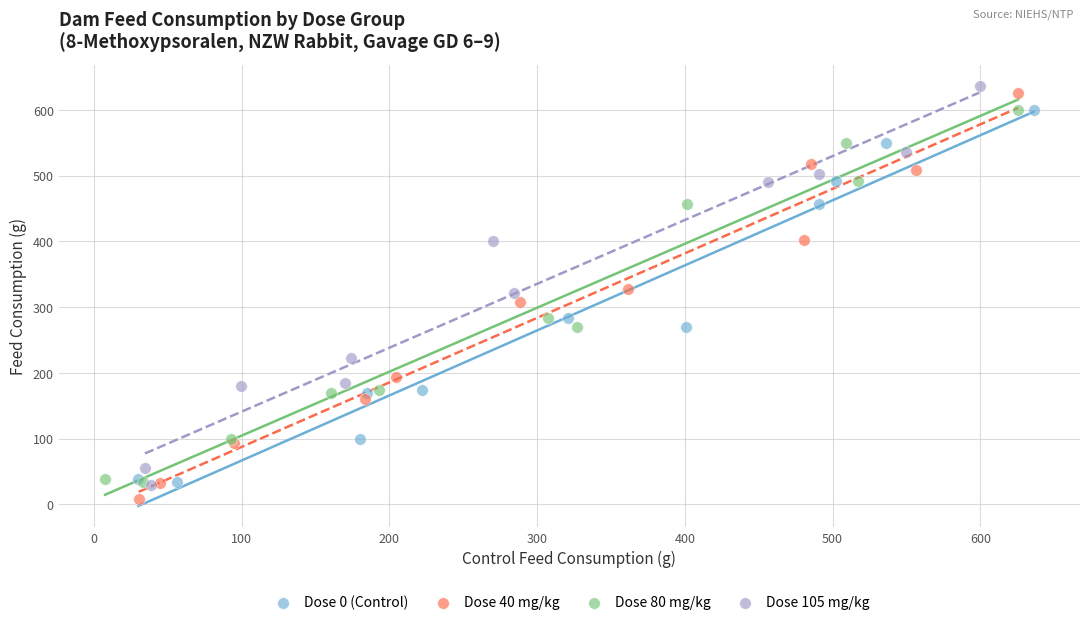

Which series has the largest Y range (max minus min)?

Dose 40 mg/kg